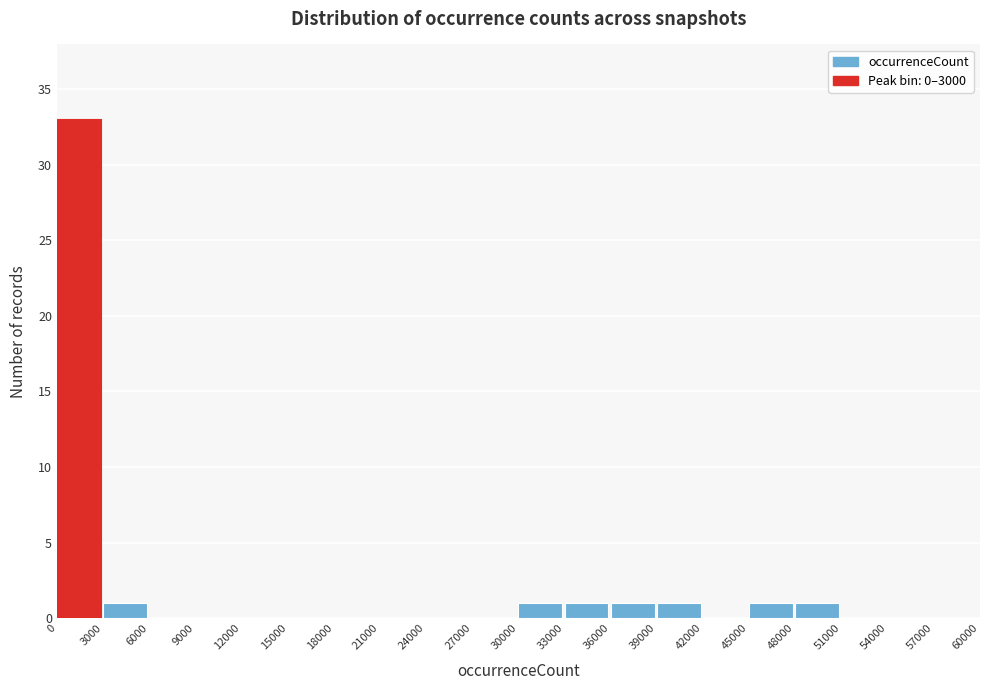

Which range on the x-axis has the tallest bar?

0 to 3000